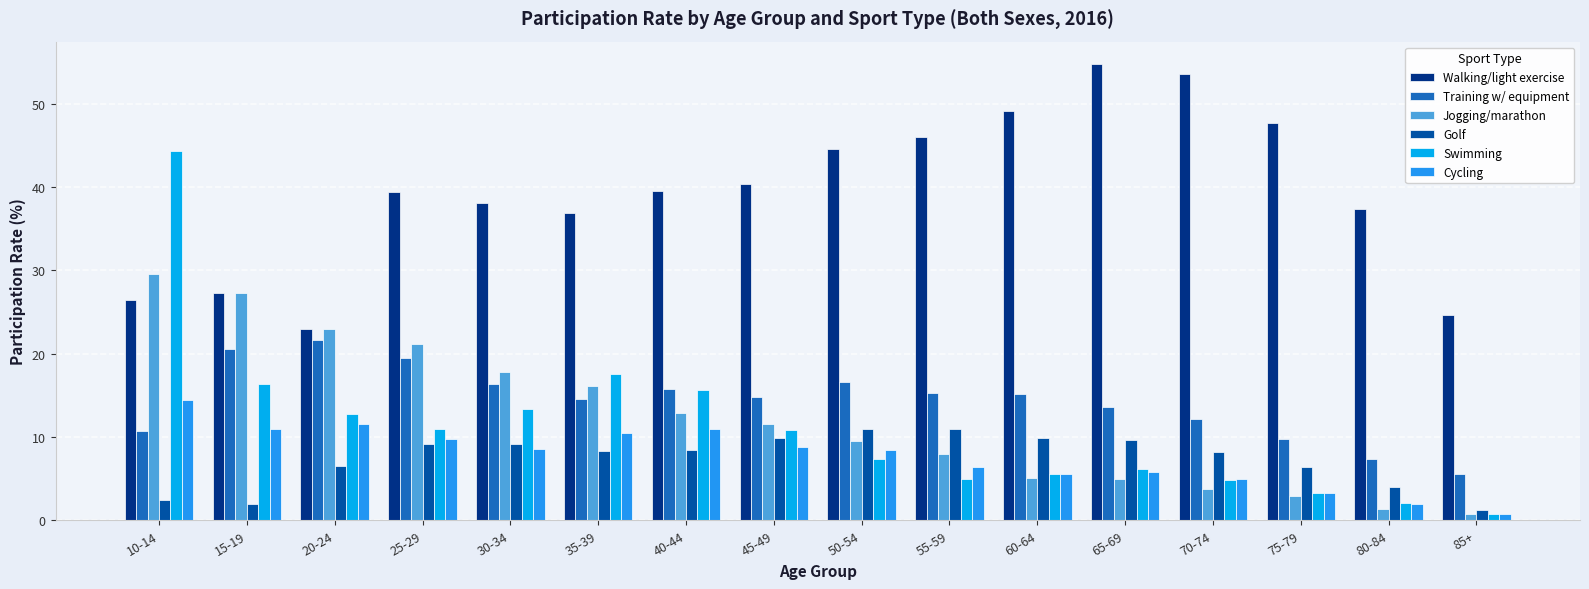

Rank the series by their maximum value, from highest to lowest.

Walking/light exercise, Swimming, Jogging/marathon, Training w/ equipment, Cycling, Golf